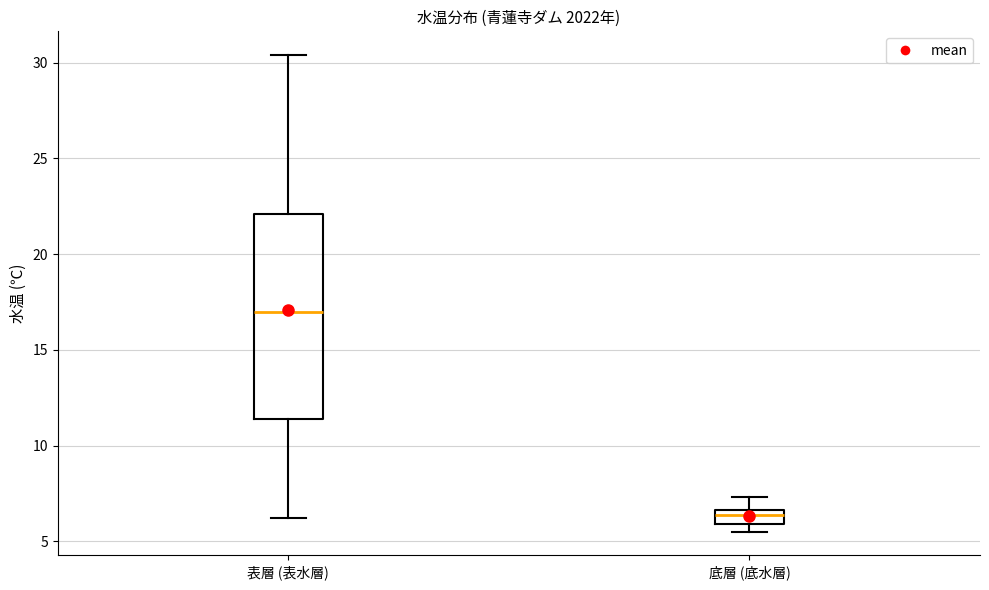

Which box is the tallest, from its lower edge to its upper edge?

表層 (表水層)